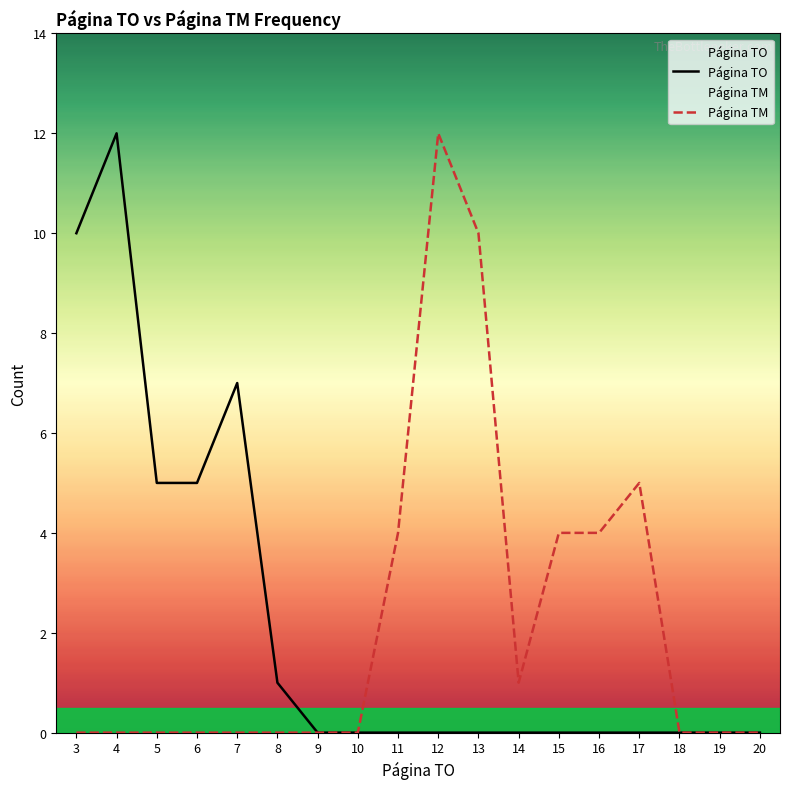

The Página TM series shows 3 at 19. True or false?

False